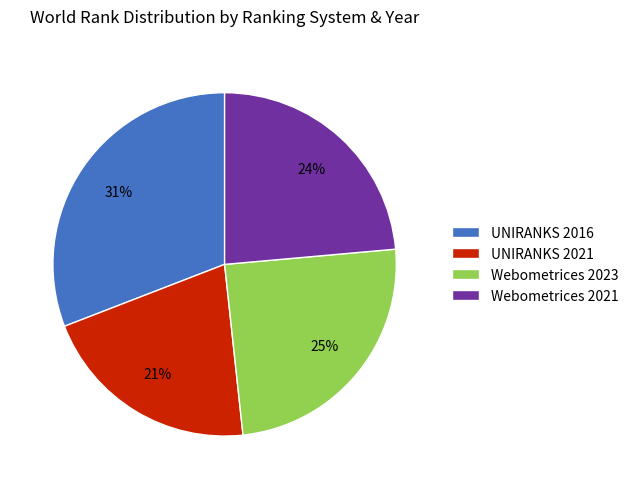

Combined, do Webometrices 2023 and Webometrices 2021 account for over 50%?

No